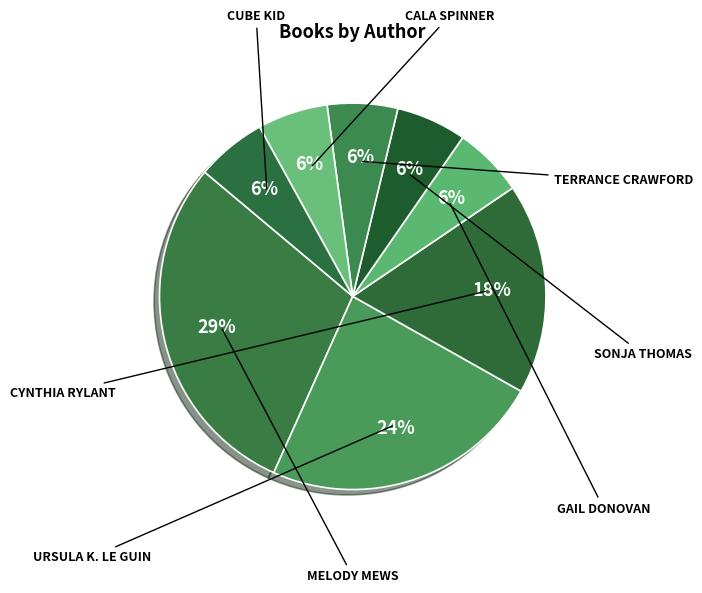

How many slices are in this pie chart?

8